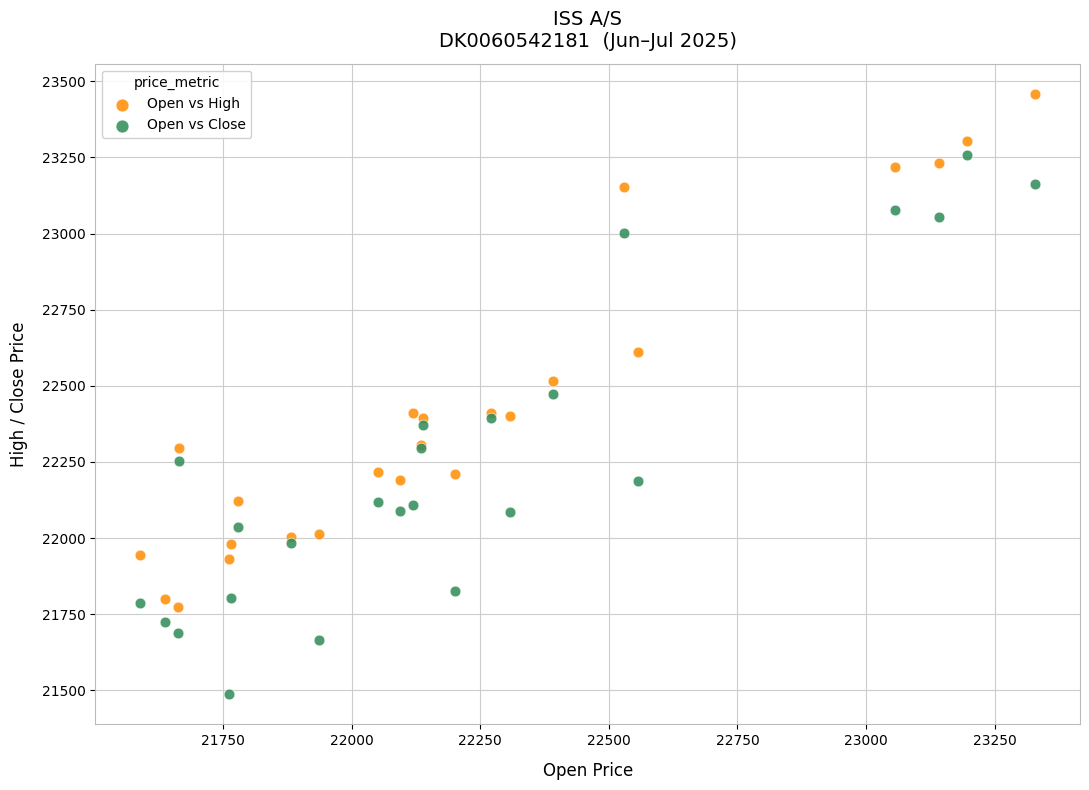

What is the X range (max minus min) for the scatter plot?

1740